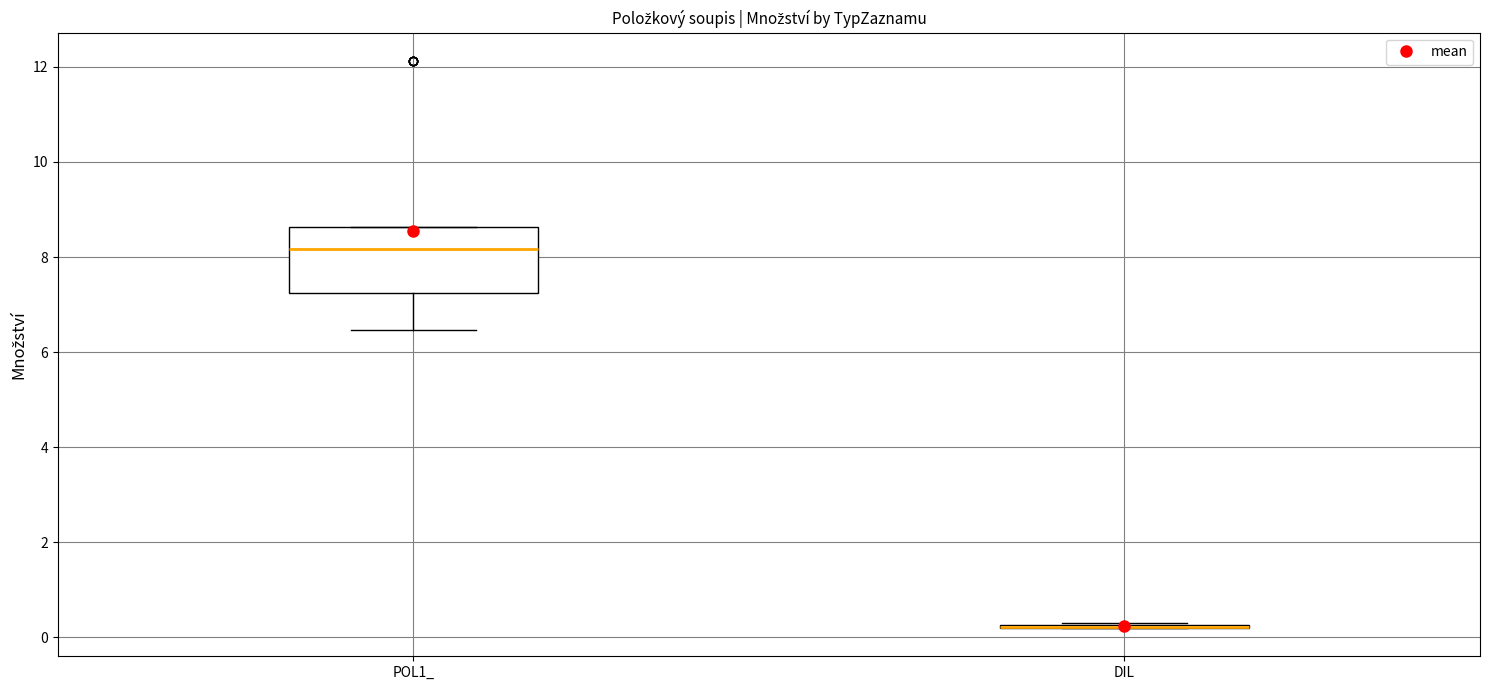

Reading left to right, read every box against the y-axis: the position of its median line, the range the box covers, and the ends of its whiskers. The values are not printed on the chart, so give them approximately, as read against the axis.

POL1_: median 8.2, box 7.2 to 8.6, whiskers 6.4 to 8.6
DIL: box collapsed to a line at 0.2, whiskers 0.2 to 0.4